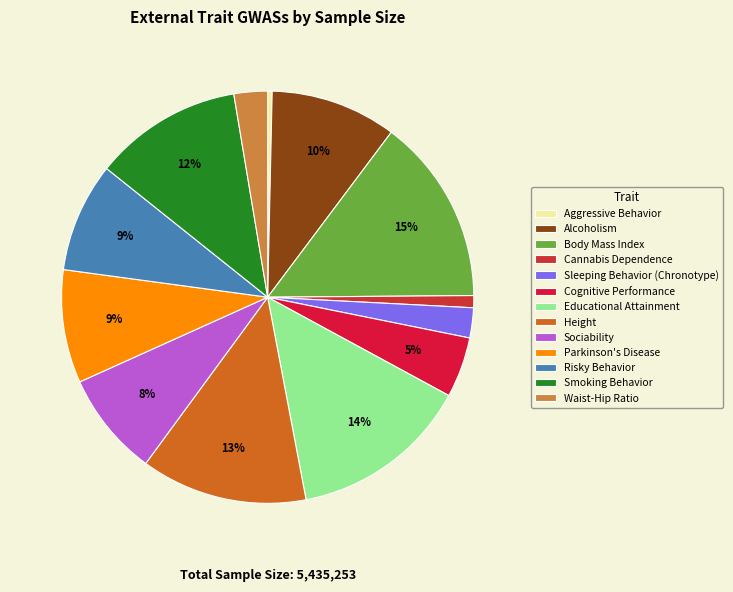

Rank the categories by value from highest to lowest.

Body Mass Index, Educational Attainment, Height, Smoking Behavior, Alcoholism, Parkinson's Disease, Risky Behavior, Sociability, Cognitive Performance, Waist-Hip Ratio, Sleeping Behavior (Chronotype), Cannabis Dependence, Aggressive Behavior